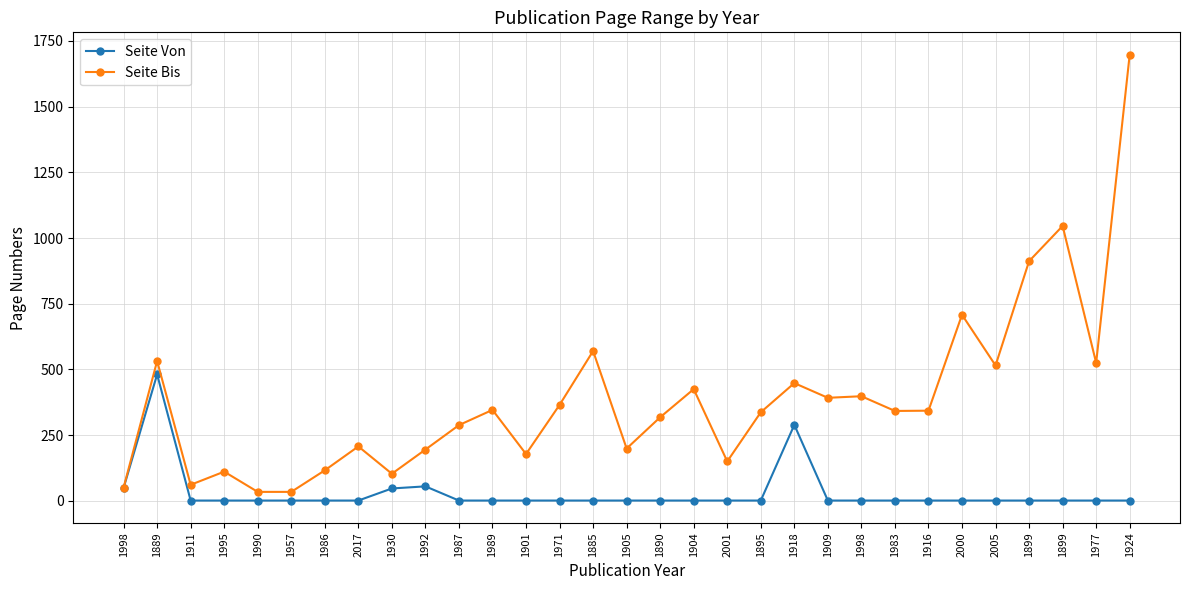

What is the difference between the second highest and minimum values in the Seite Bis series?

1012